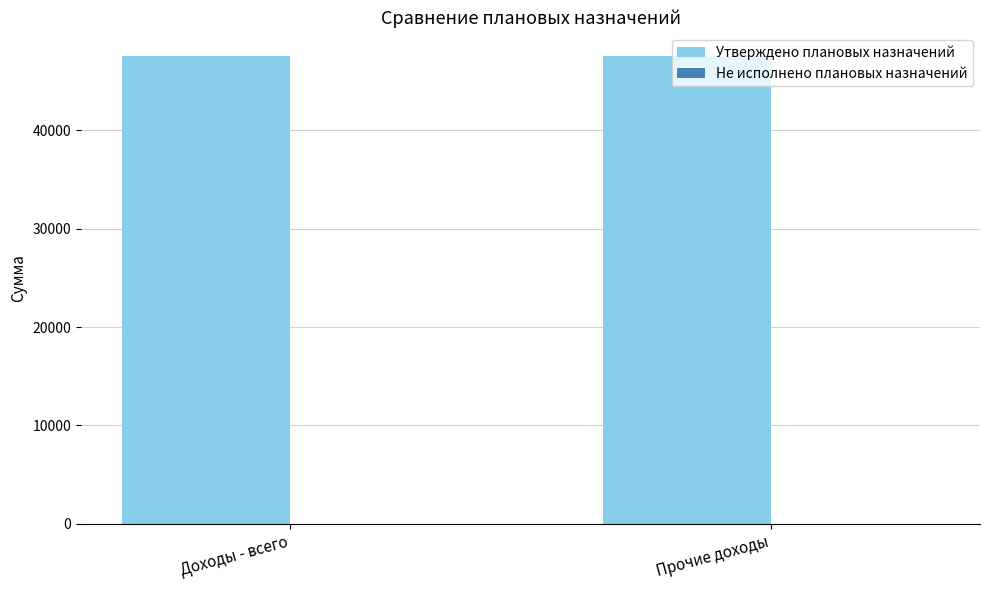

Reading right to left, list all the values displayed in this chart.

Утверждено плановых назначений: Прочие доходы=47500	Доходы - всего=47500
Не исполнено плановых назначений: Прочие доходы=0	Доходы - всего=0